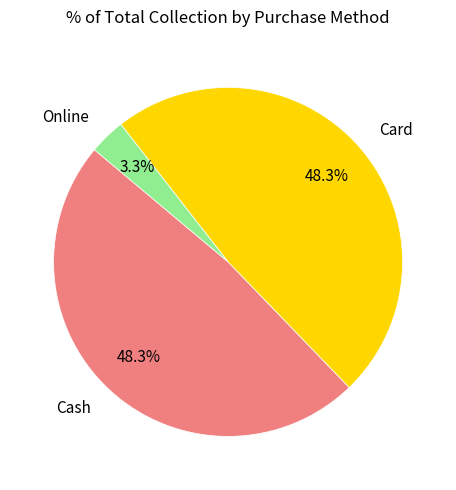

To the nearest percent, what percentage of the pie is Cash?

48%